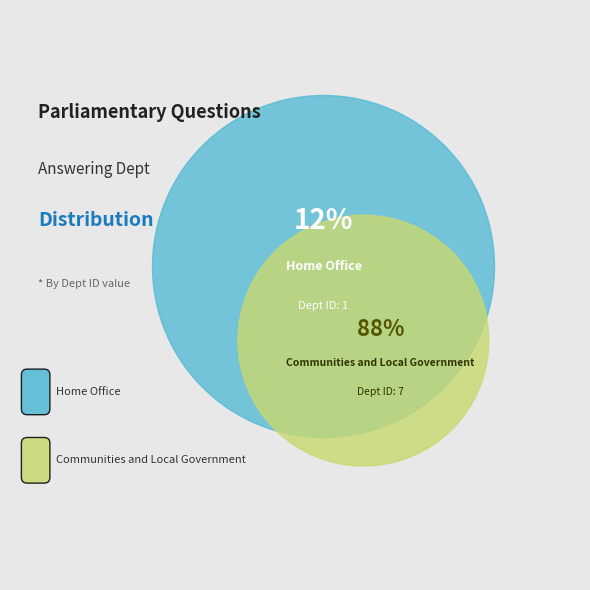

What percentage is the Communities and Local Government slice, to the nearest percent?

88%